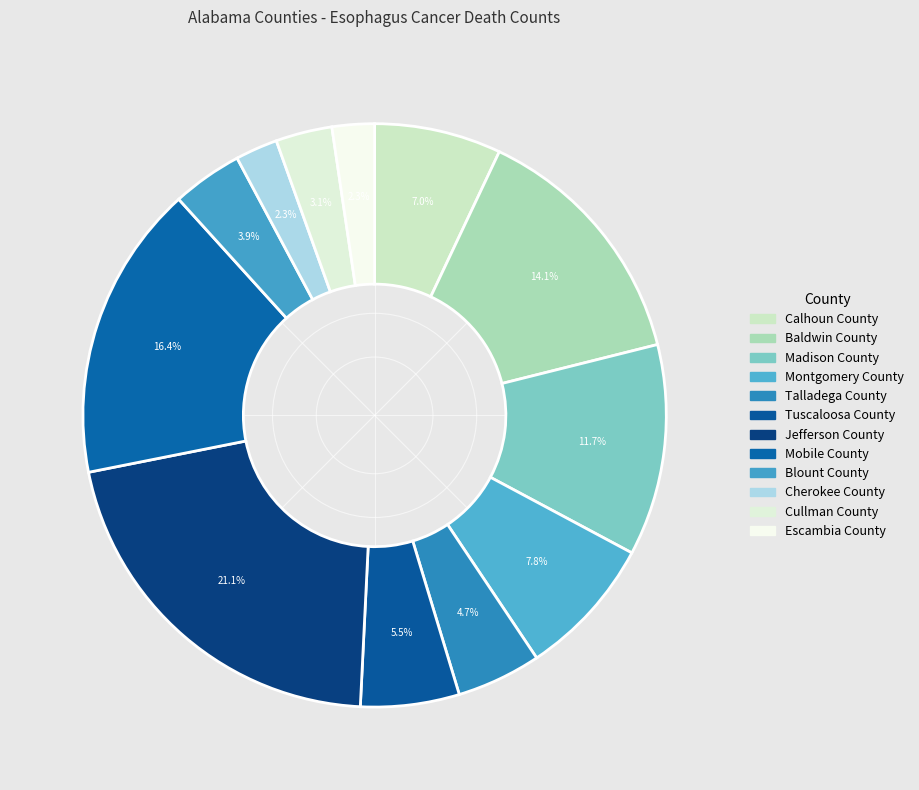

What is the ratio of the value at Montgomery County to the value at Cherokee County?

3.3